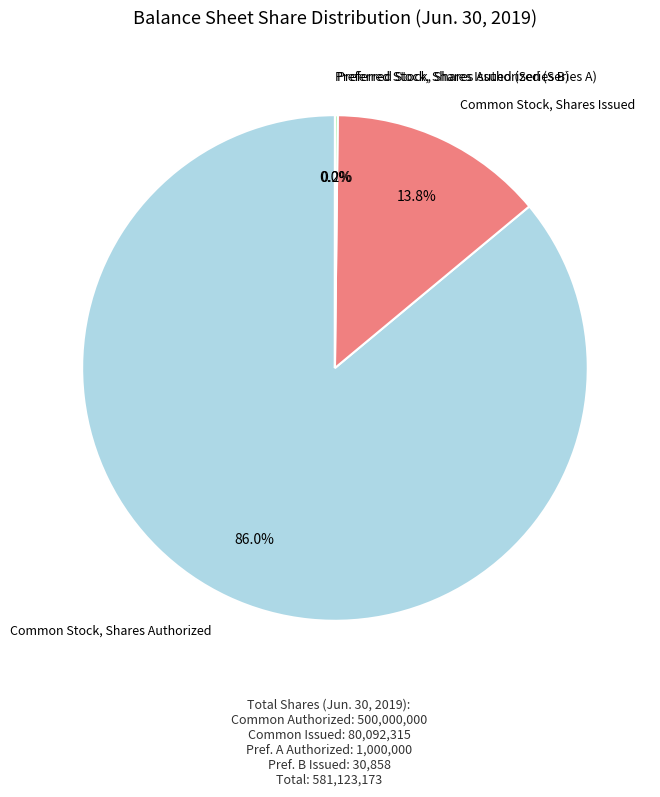

Does any single category account for the majority?

Yes